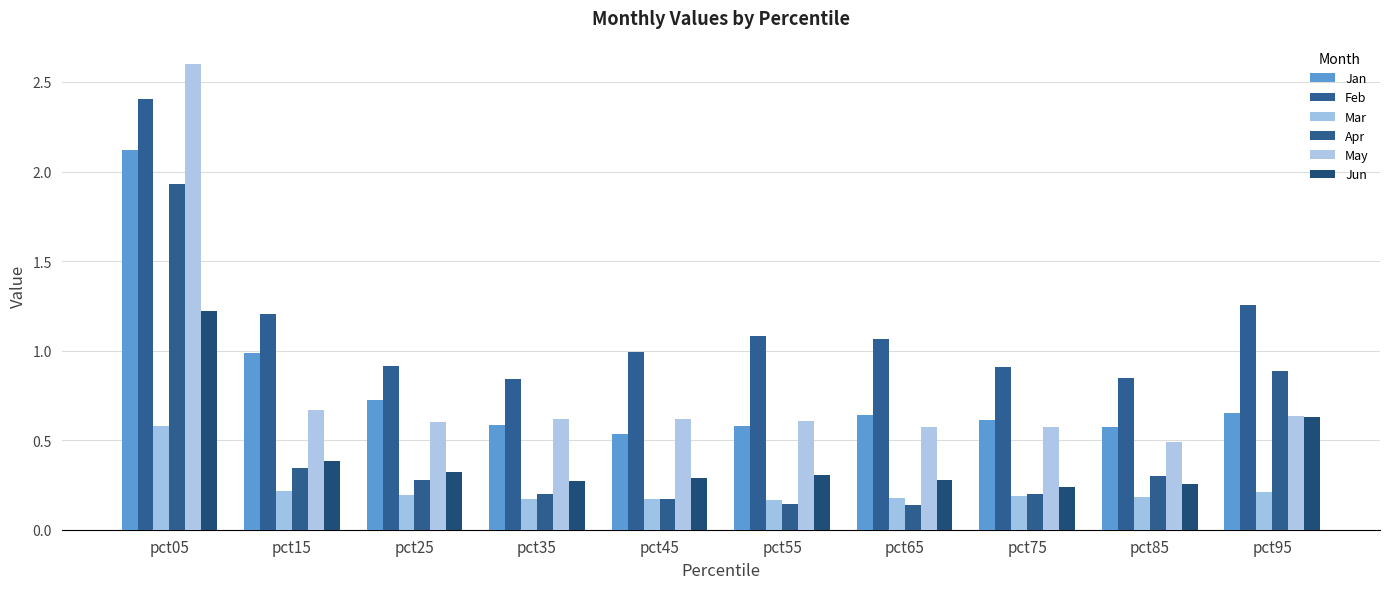

Which series has the largest total across all categories?

Feb